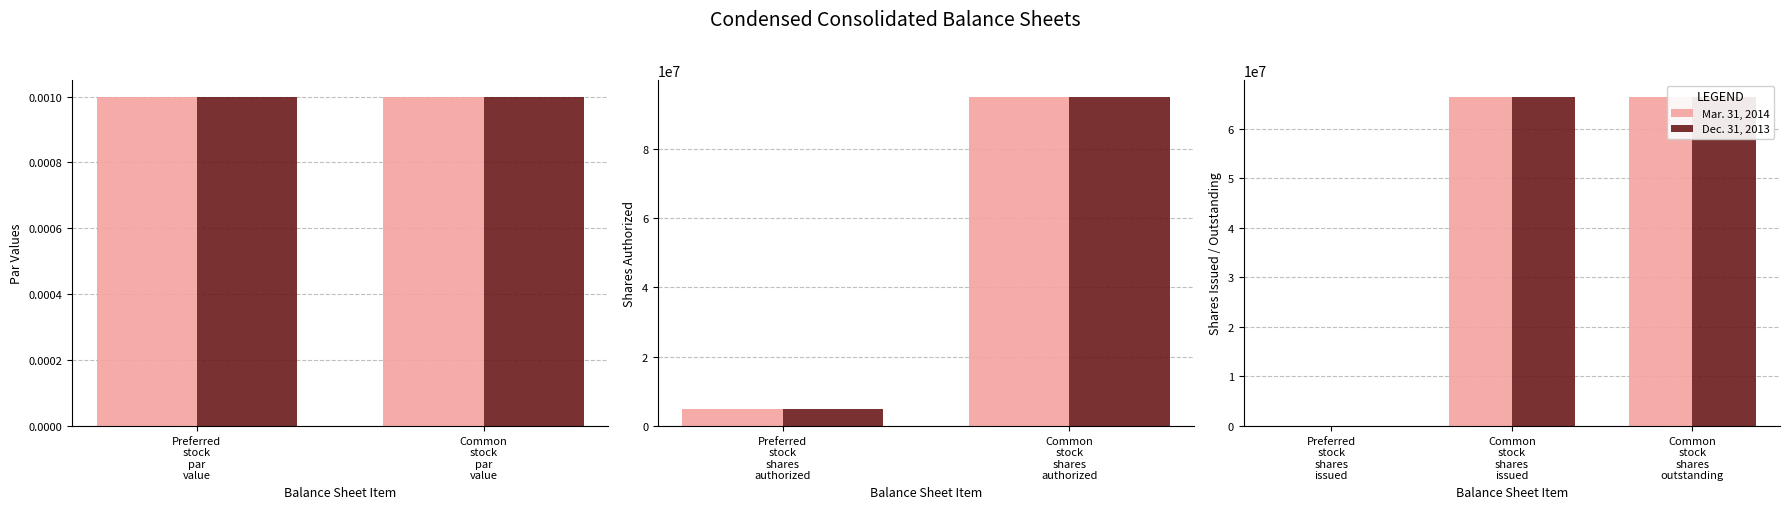

What is the value of the Mar. 31, 2014 bar at the 2nd from the left?

66445044